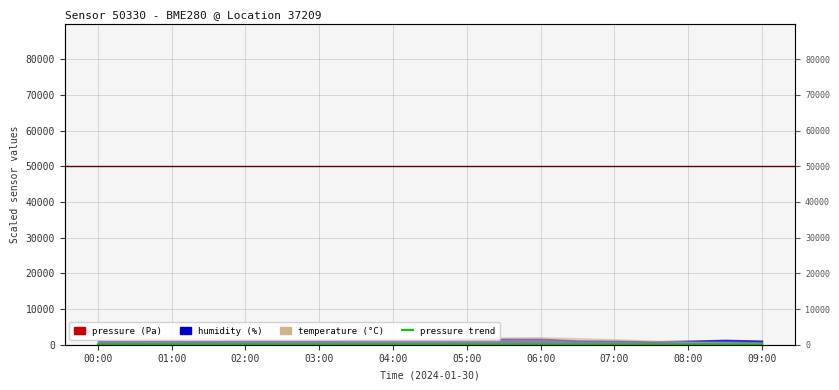

True or false: there are more than 1 points higher than both neighbors.

True